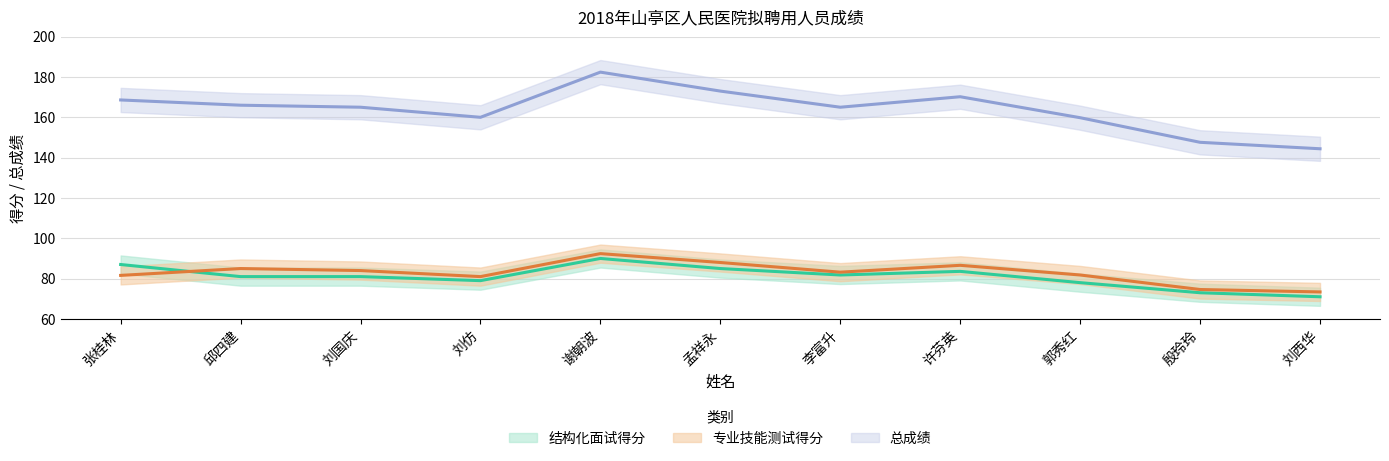

Which series changed the most between 孟祥永 and 许芬英?

总成绩